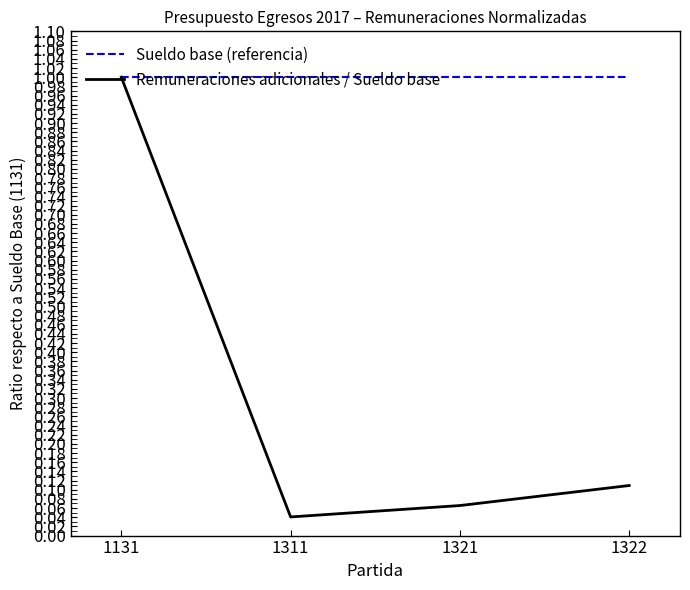

The Sueldo base (referencia) series shows 0.3 at 1321. True or false?

False